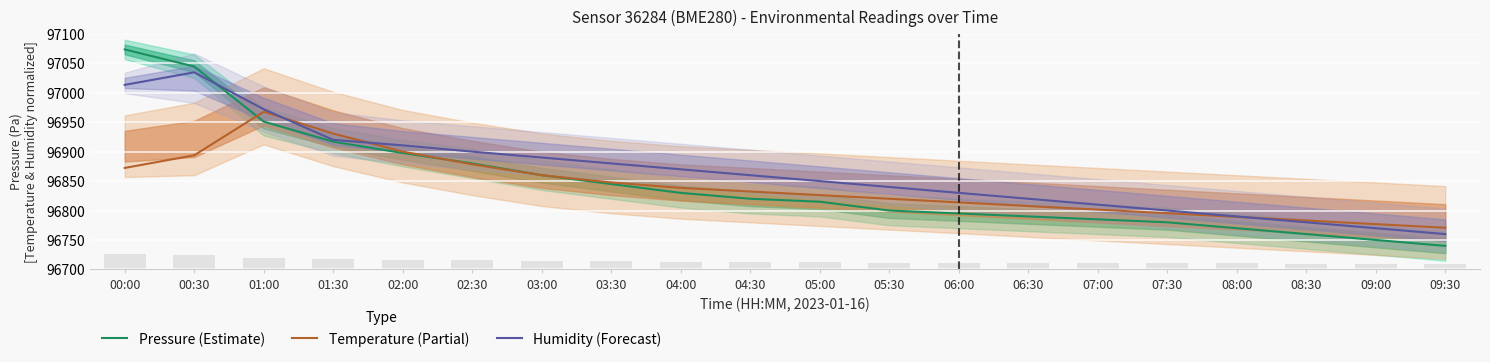

Is it true that Temperature (Partial) equals 96813.8 at 06:00?

True